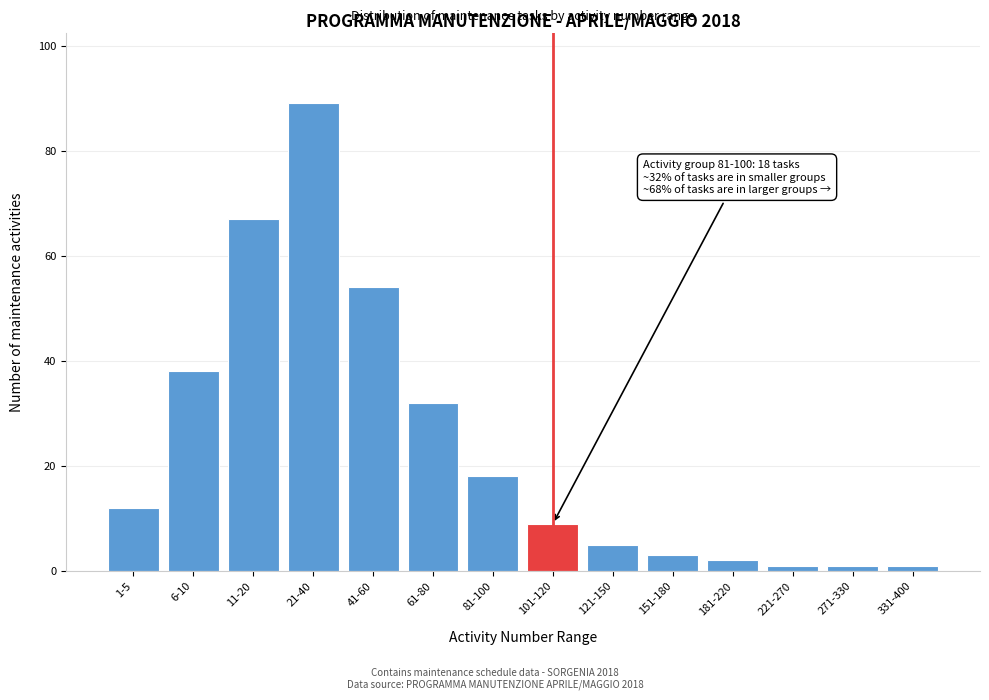

Reading left to right, what are all the values shown in this chart?

1-5=12	6-10=38	11-20=67	21-40=89	41-60=54	61-80=32	81-100=18	101-120=9	121-150=5	151-180=3	181-220=2	221-270=1	271-330=1	331-400=1